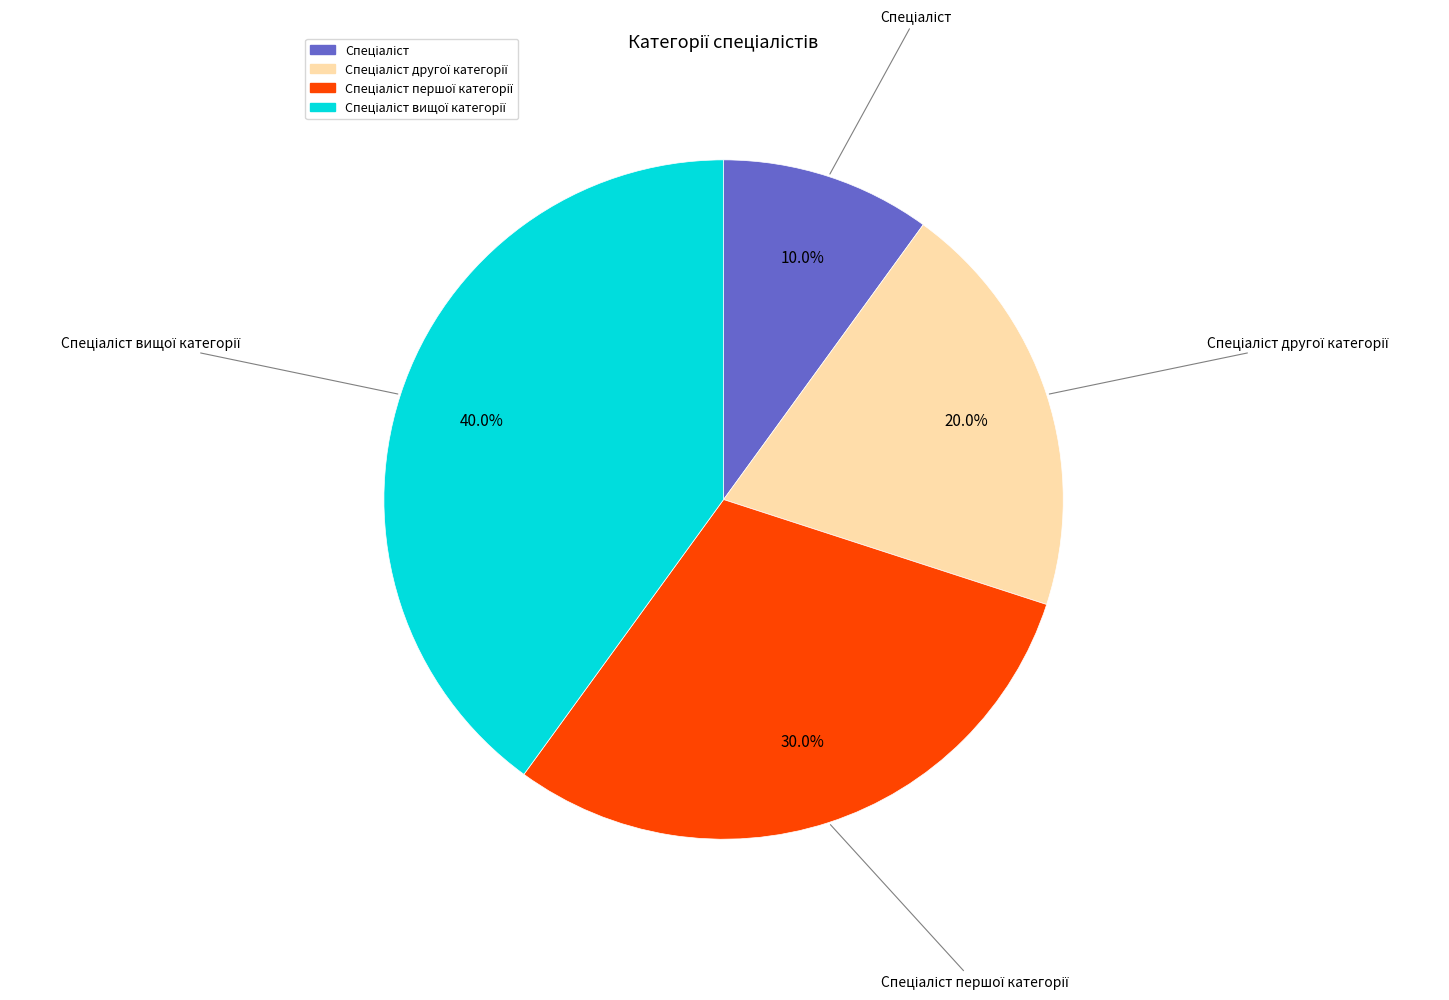

How many segments does this pie chart have?

4